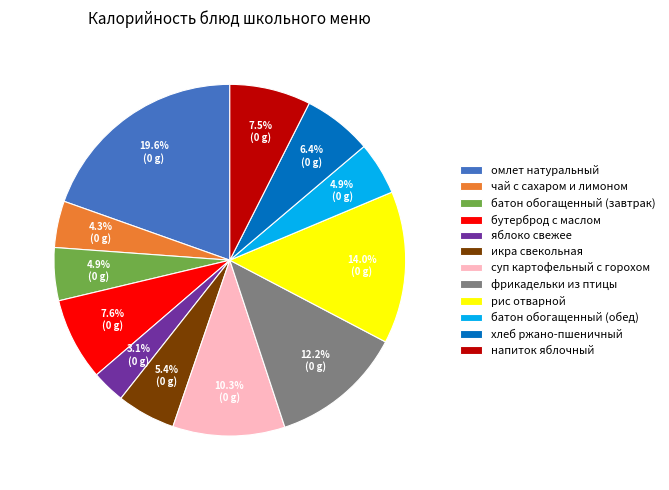

How much of the chart is everything except яблоко свежее?

96.9%